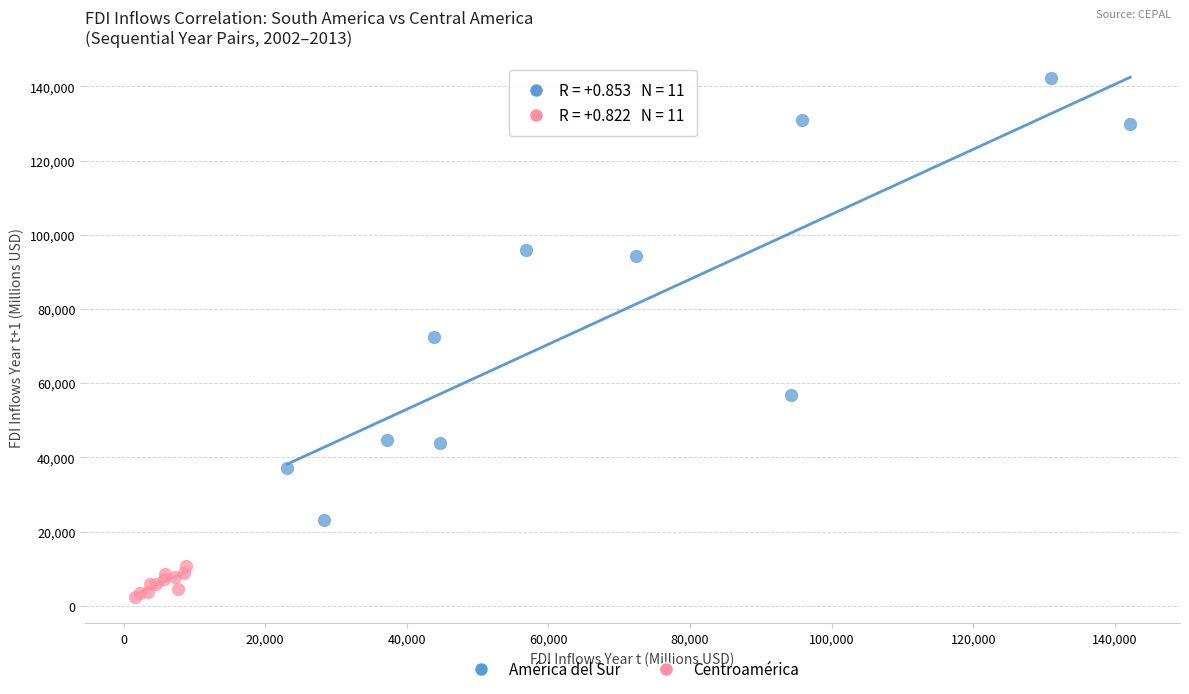

Which series contains the lowest Y value?

Centroamérica